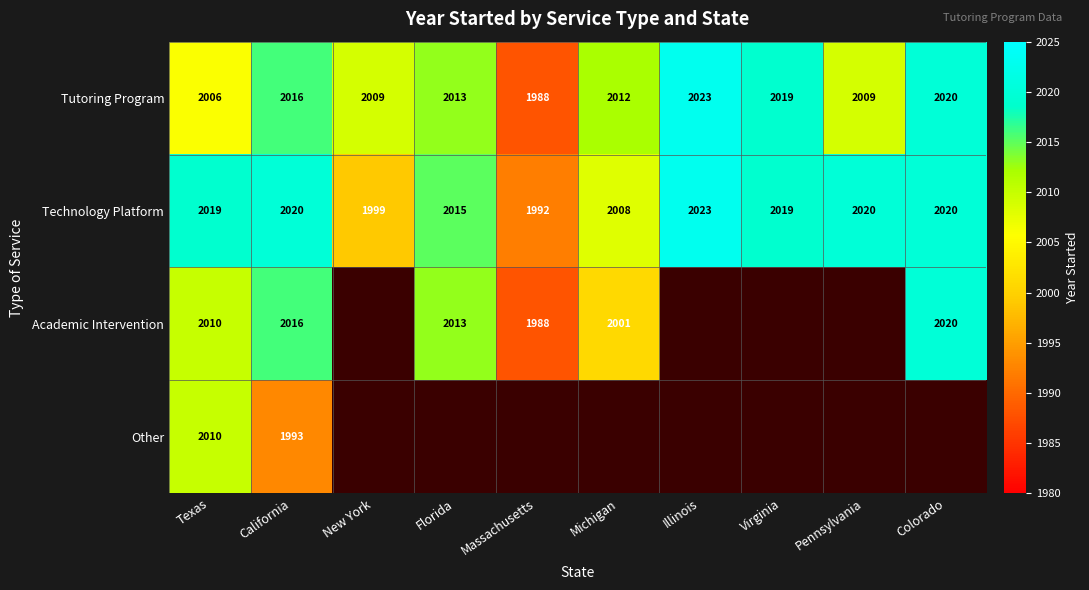

How many data points does each series have?

10